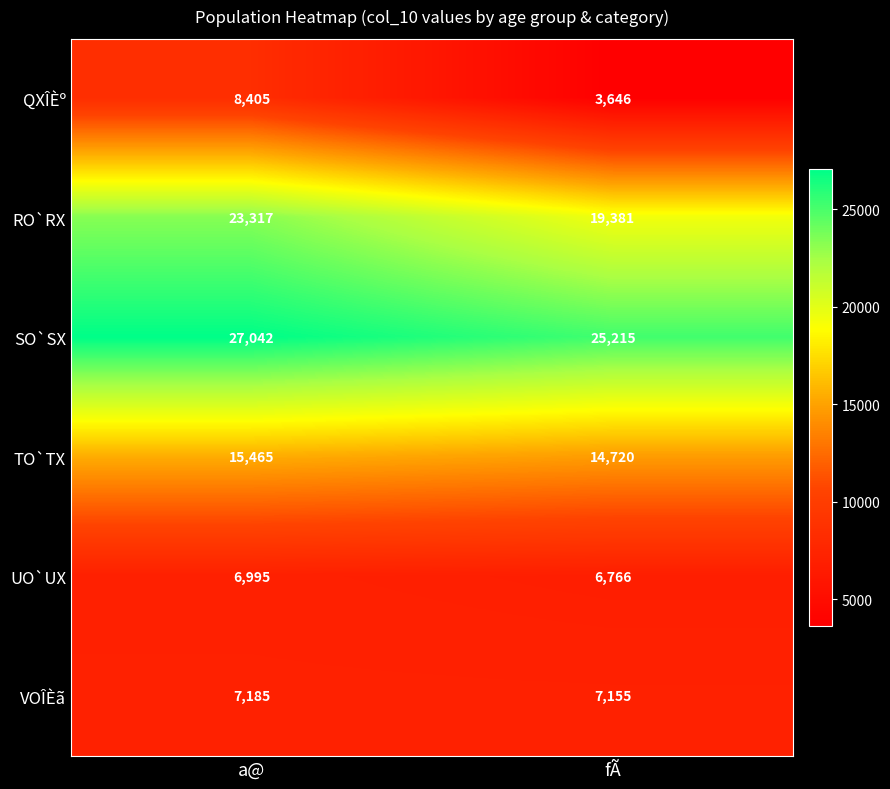

What is the sum of the VOÎÈã values at fÃ and a@?

14340